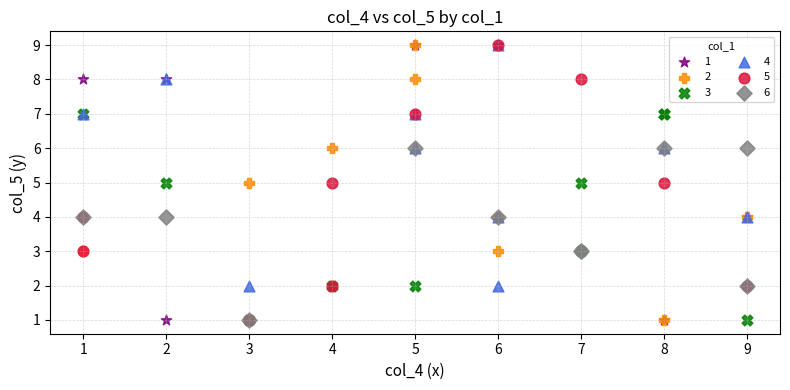

What are all the series names shown in the legend?

1, 2, 3, 4, 5, 6